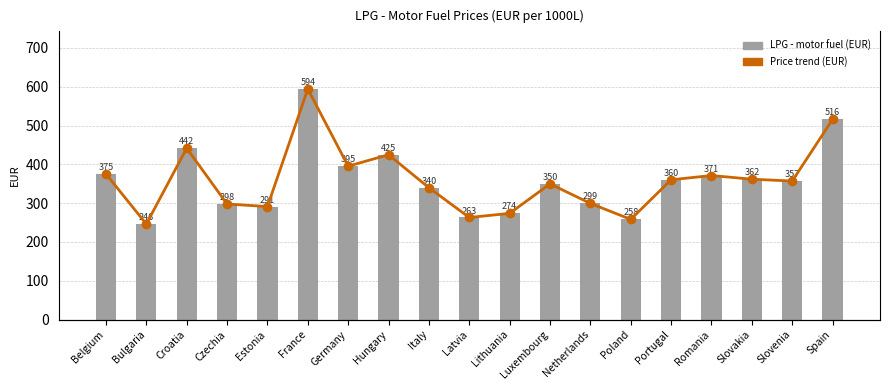

True or false: LPG - motor fuel (EUR) has a value of 291.2 at Estonia.

True